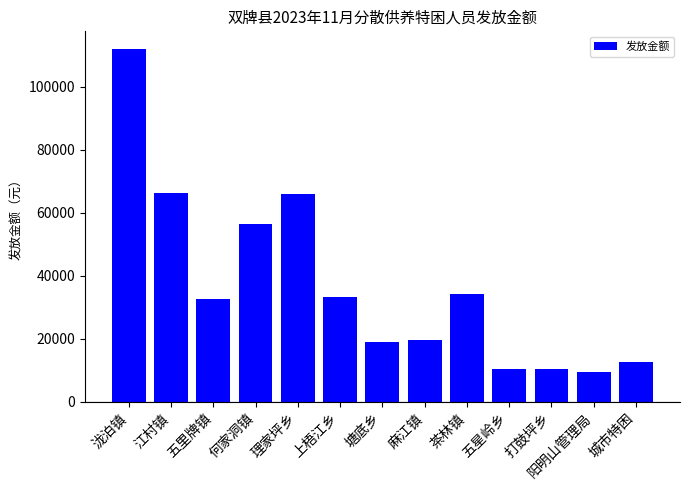

Reading left to right, what are all the values shown in this chart?

112064	66368	32640	56576	65824	33184	19040	19584	34272	10336	10336	9248	12675